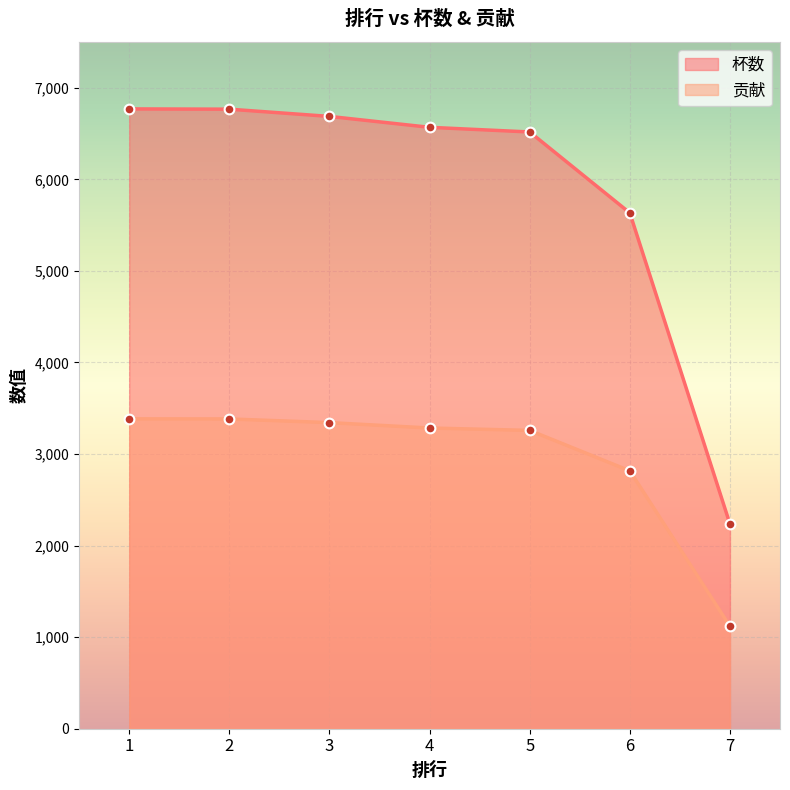

True or false: 贡献 has a value of 3384 at 1.

True